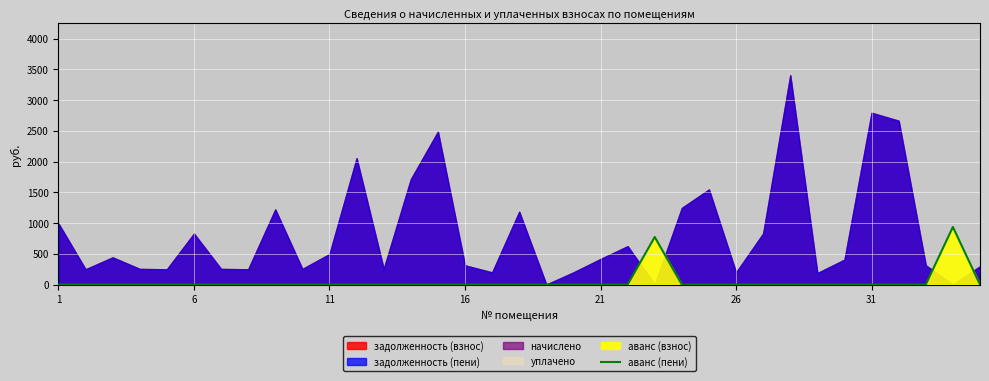

What is the maximum value for аванс (пени)?

935.7